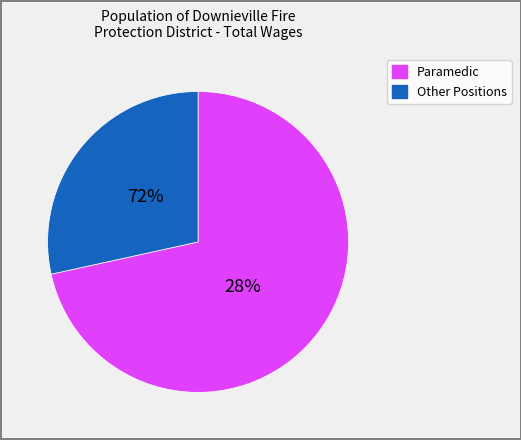

The AEMT slice represents 9% of the pie. True or false?

False